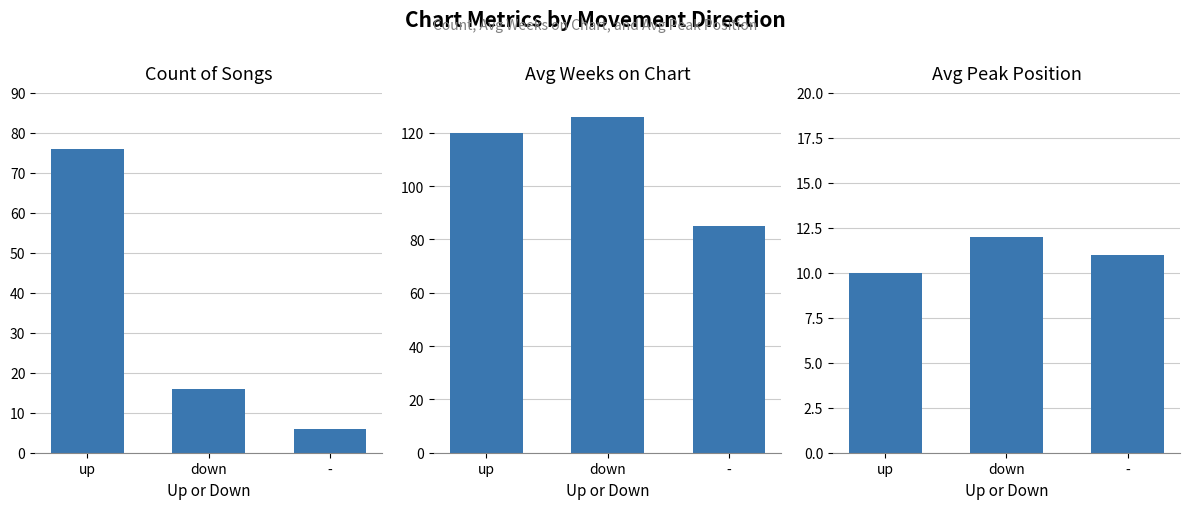

What is the label of the 2nd bar from the right?

down